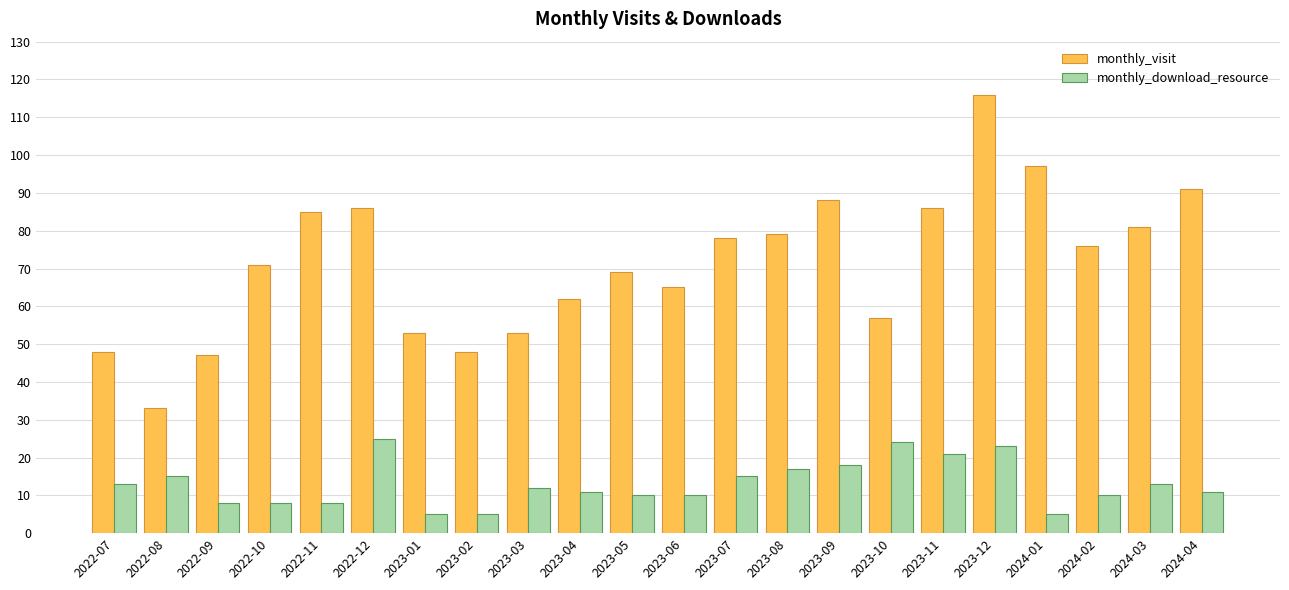

What is the maximum value for monthly_download_resource?

25